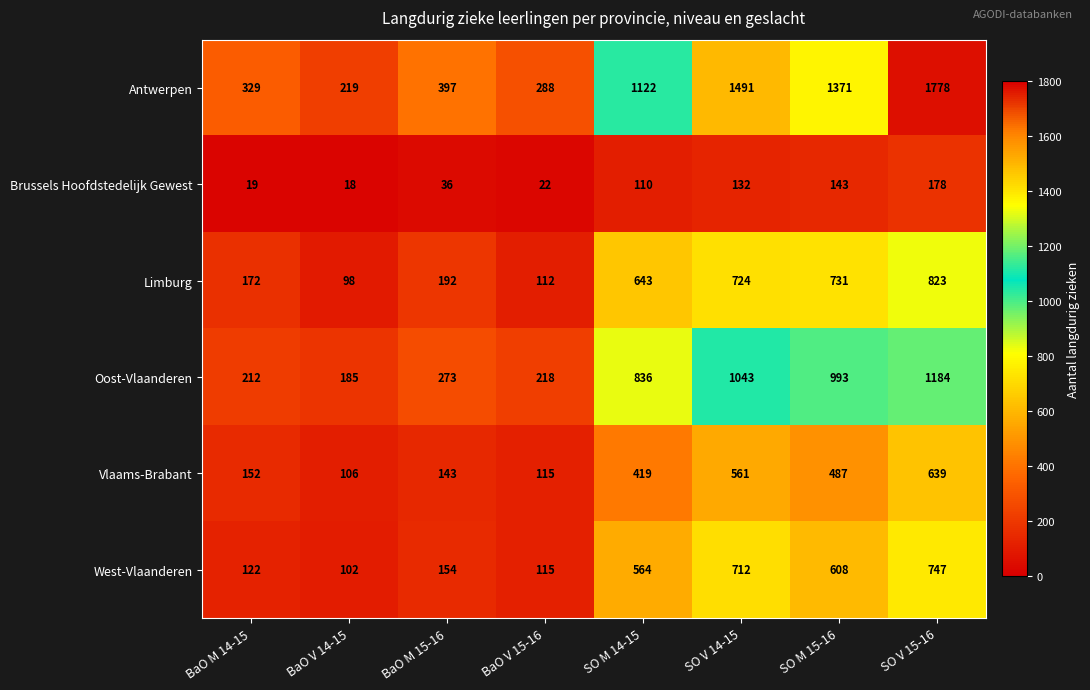

What is the sum of all Brussels Hoofdstedelijk Gewest values?

658